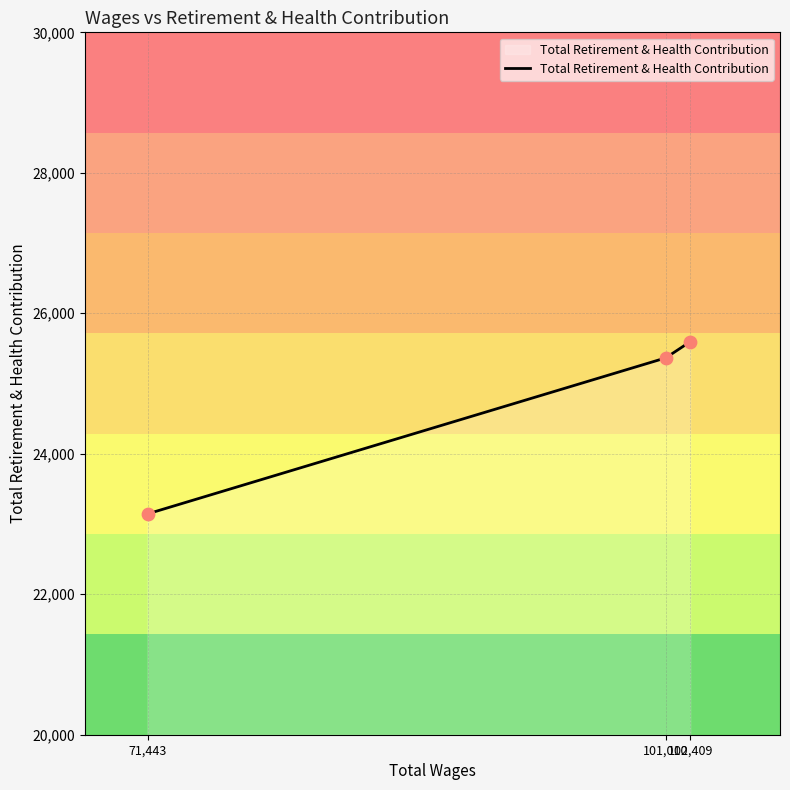

What is the ratio of the value at 71,443 to the value at 101,010?

0.9